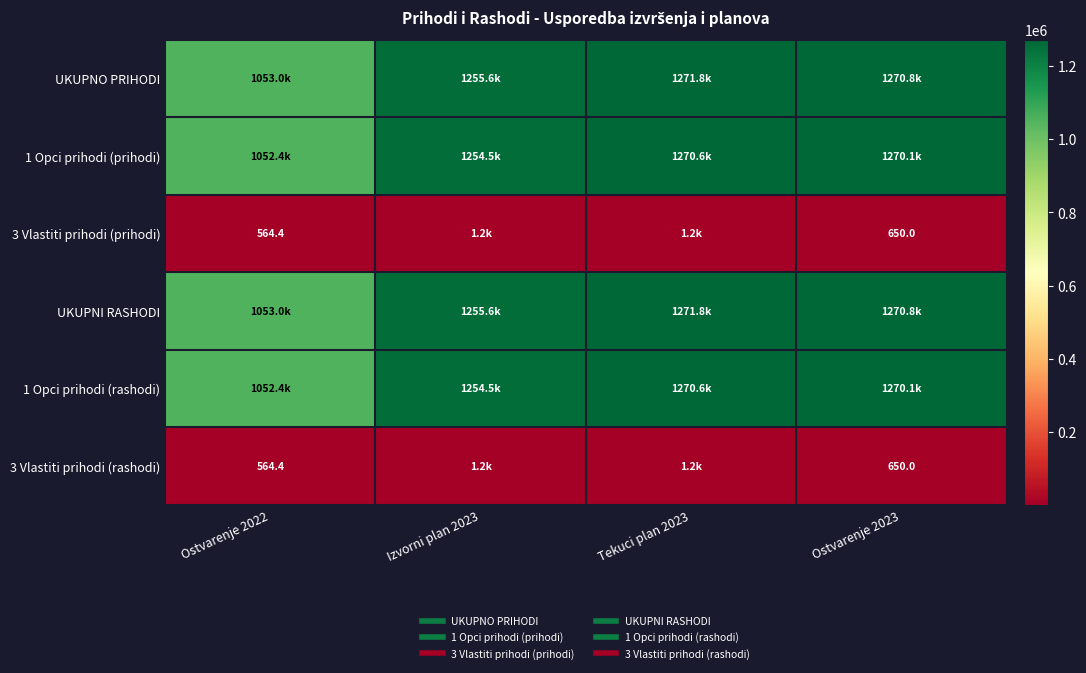

At Ostvarenje 2022, list the series in order from smallest to largest.

3 Vlastiti prihodi (prihodi), 3 Vlastiti prihodi (rashodi), 1 Opci prihodi (prihodi), 1 Opci prihodi (rashodi), UKUPNO PRIHODI, UKUPNI RASHODI